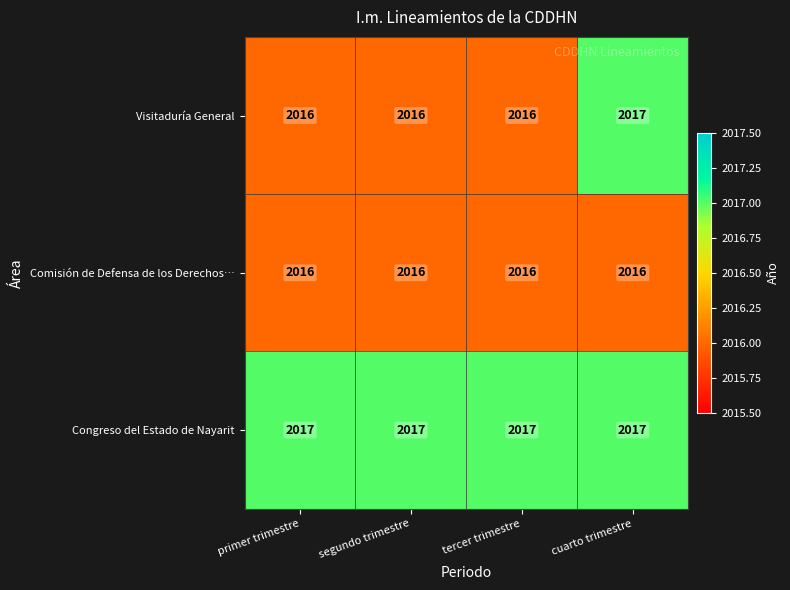

Reading left to right, what are all the values shown in this chart?

Visitaduría General: primer trimestre=2016	segundo trimestre=2016	tercer trimestre=2016	cuarto trimestre=2017
Comisión de Defensa de los Derechos…: primer trimestre=2016	segundo trimestre=2016	tercer trimestre=2016	cuarto trimestre=2016
Congreso del Estado de Nayarit: primer trimestre=2017	segundo trimestre=2017	tercer trimestre=2017	cuarto trimestre=2017